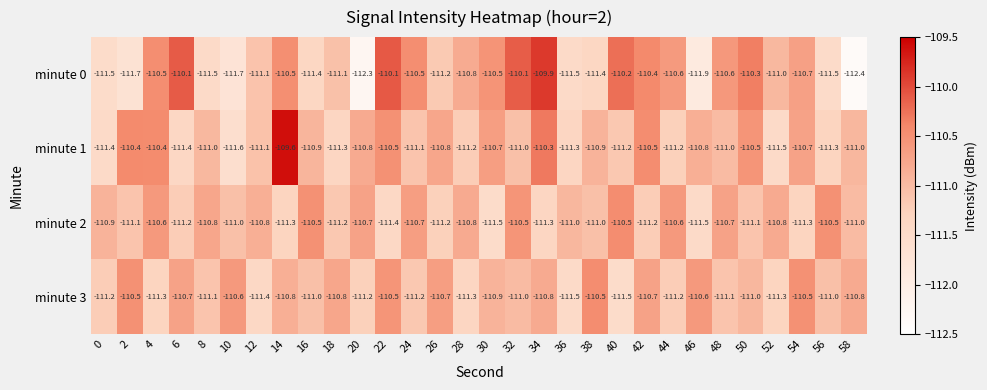

Which label corresponds to the smallest value in the chart?

58